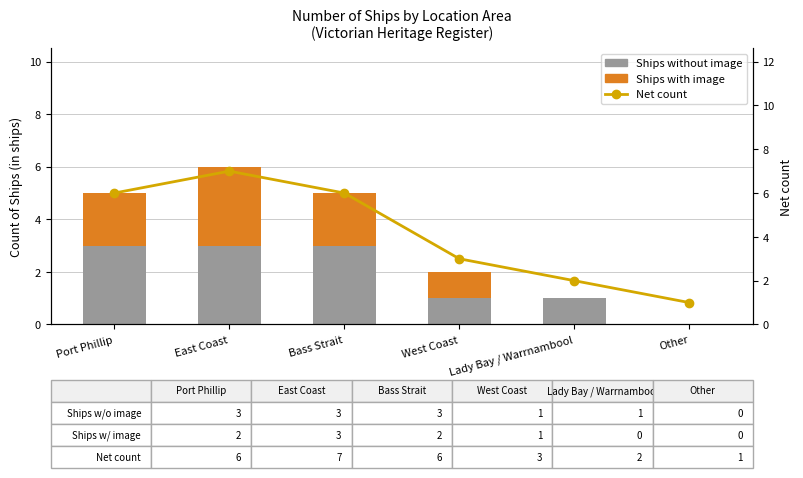

What is the difference between the maximum and minimum values in the Ships without image series?

3